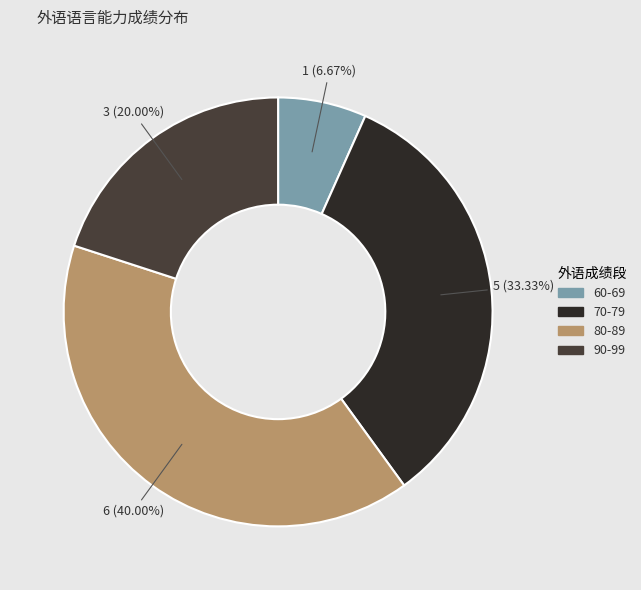

Do 70-79 and 60-69 together represent more than half of the pie?

No